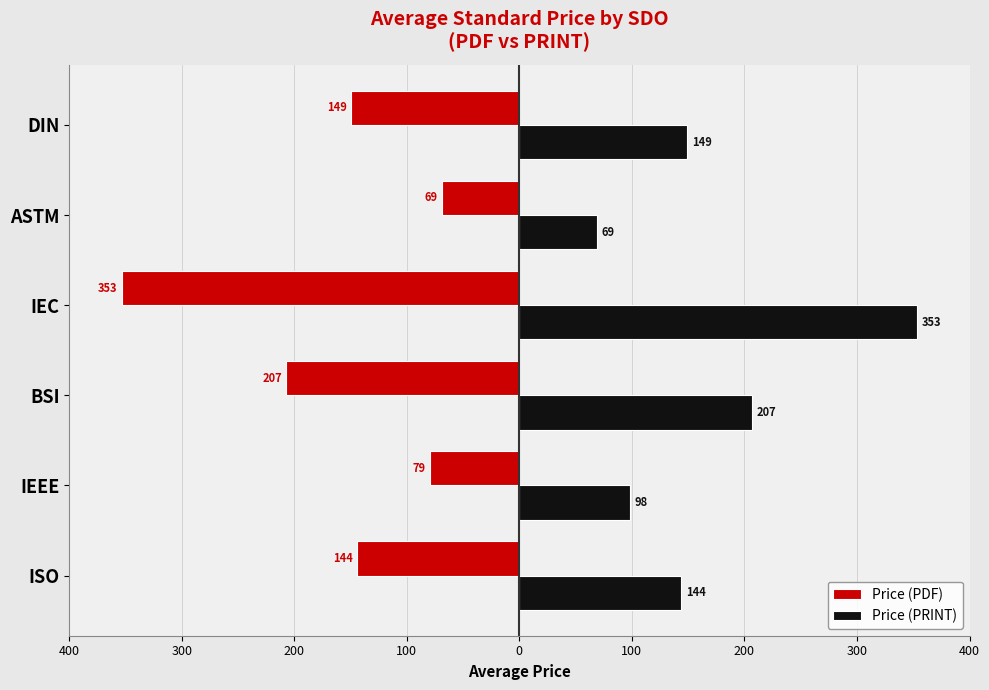

What are all the series names shown in the legend?

Price (PDF), Price (PRINT)